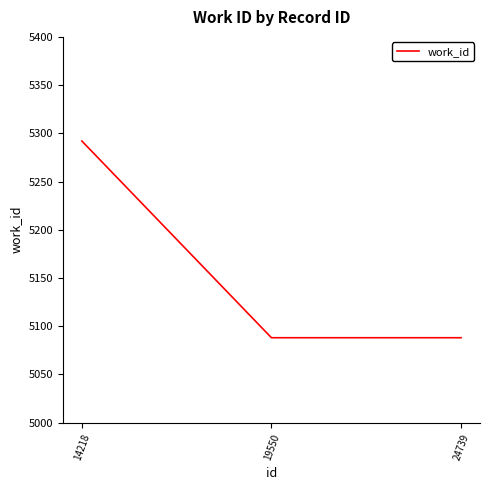

What is the maximum value shown in the chart?

5292